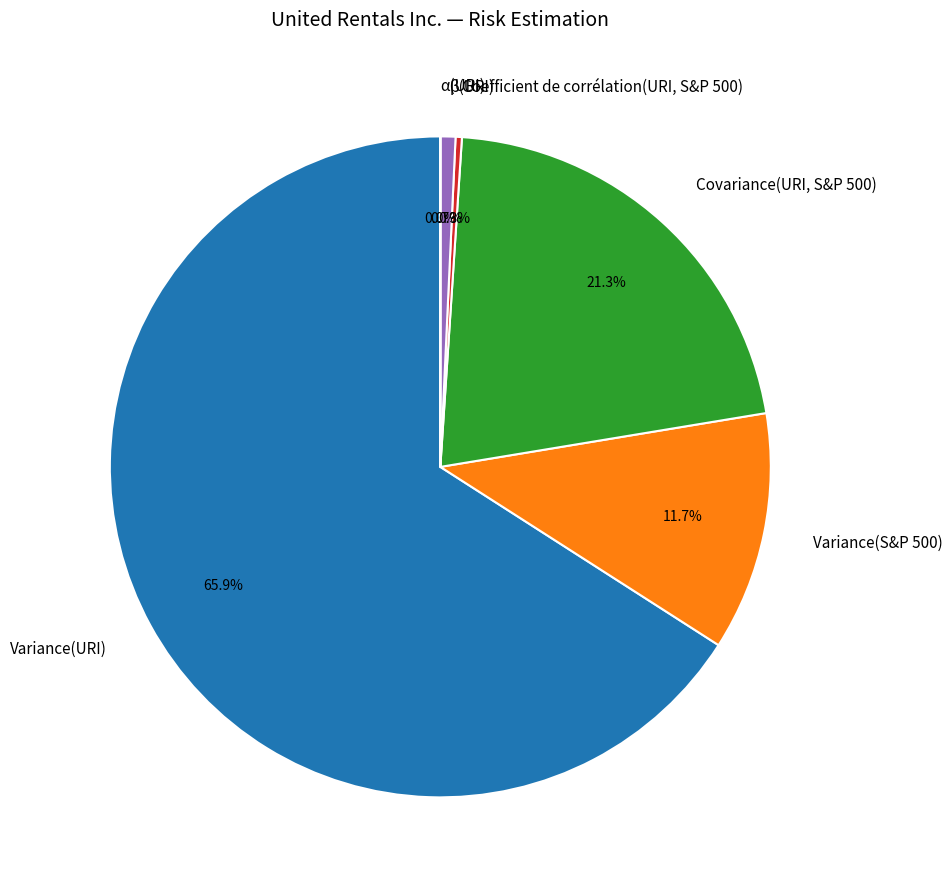

The Variance(S&P 500) slice represents 1% of the pie. True or false?

False